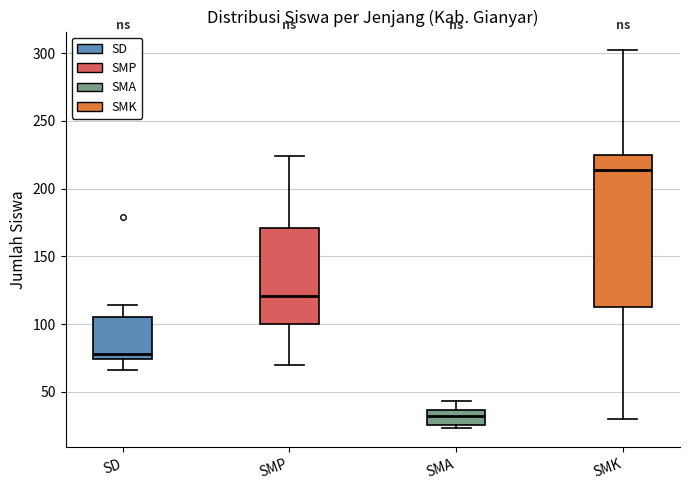

Which box has the highest median line?

SMK